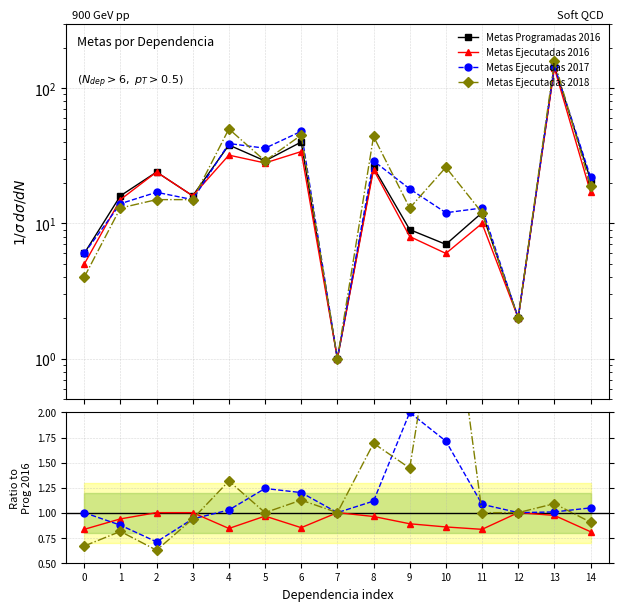

Between 0 and 14, which is larger?

14